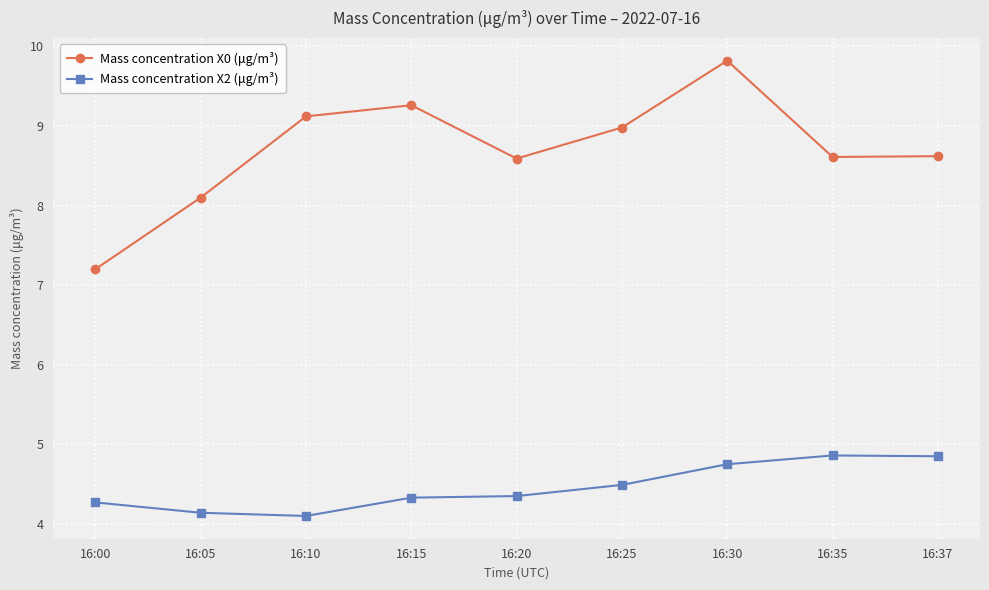

In Mass concentration X2 (μg/m³), how many points are lower than both neighbors (excluding endpoints)?

1